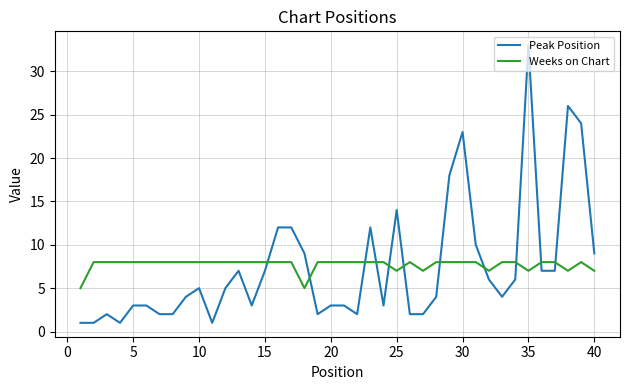

After their last crossing, which series has the higher values: Weeks on Chart or Peak Position?

Peak Position